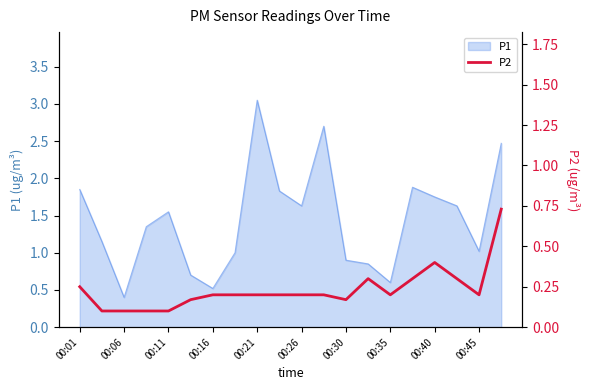

Which category has the lowest value in the P1 series?

00:06